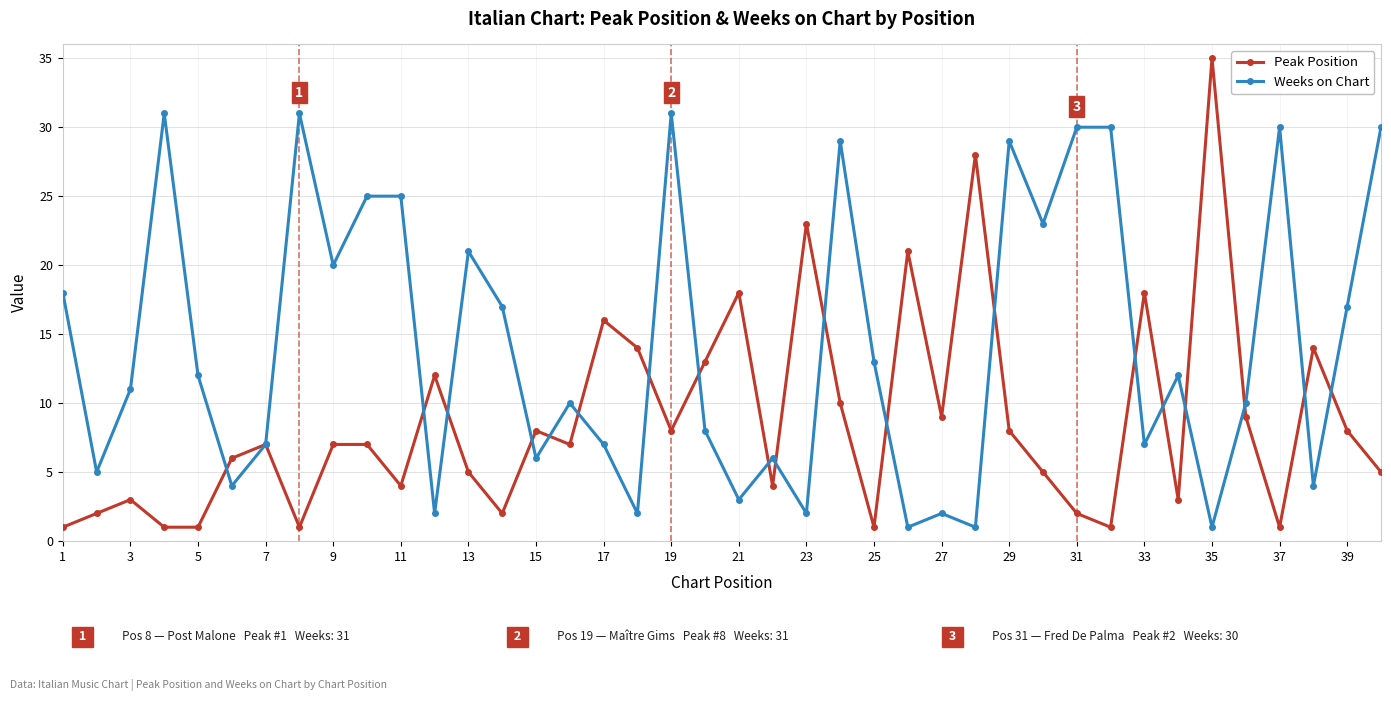

What is the difference between the second highest and second lowest values in the Peak Position series?

27